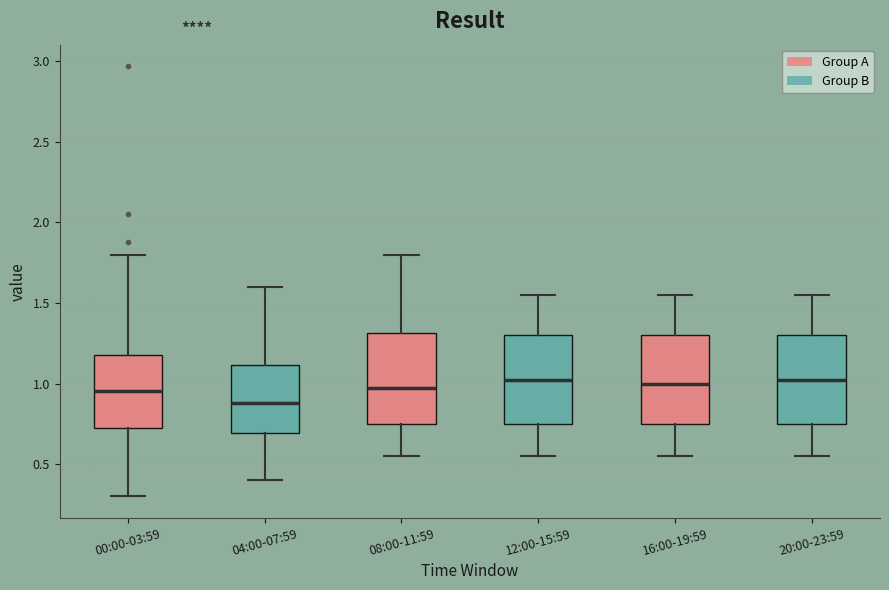

Reading left to right, transcribe this box plot: for each box, give where its median line is, the range the box spans, and where its two whiskers end, as read against the y-axis. The values are not printed on the chart, so give them approximately, as read against the axis.

00:00-03:59: median 0.95, box 0.70 to 1.20, whiskers 0.30 to 1.80
04:00-07:59: median 0.90, box 0.70 to 1.10, whiskers 0.40 to 1.60
08:00-11:59: median 1.00, box 0.75 to 1.30, whiskers 0.55 to 1.80
12:00-15:59: median 1.05, box 0.75 to 1.30, whiskers 0.55 to 1.55
16:00-19:59: median 1.00, box 0.75 to 1.30, whiskers 0.55 to 1.55
20:00-23:59: median 1.05, box 0.75 to 1.30, whiskers 0.55 to 1.55